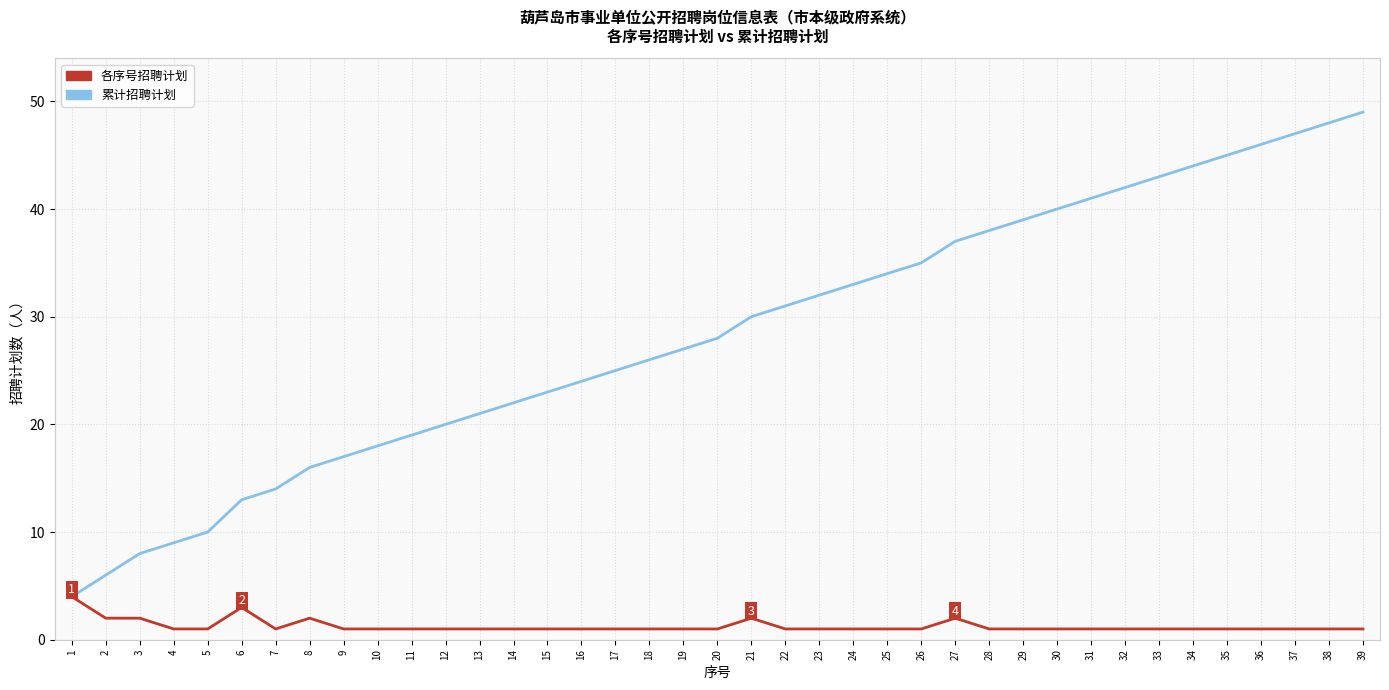

What is the maximum value shown in the chart?

49